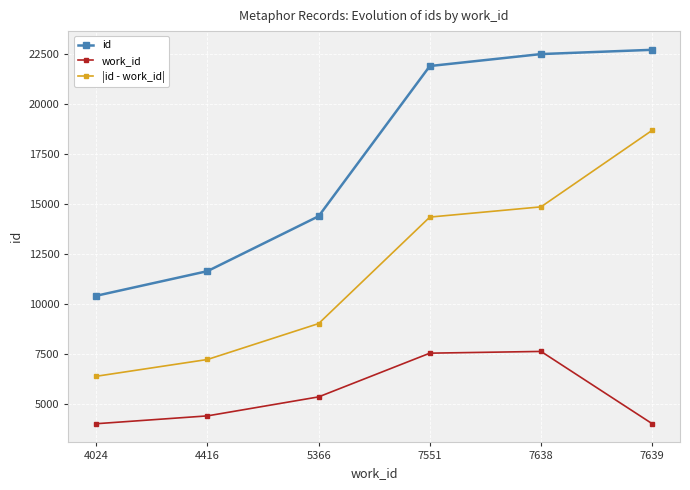

The value of id at 5366 is 14397. True or false?

True